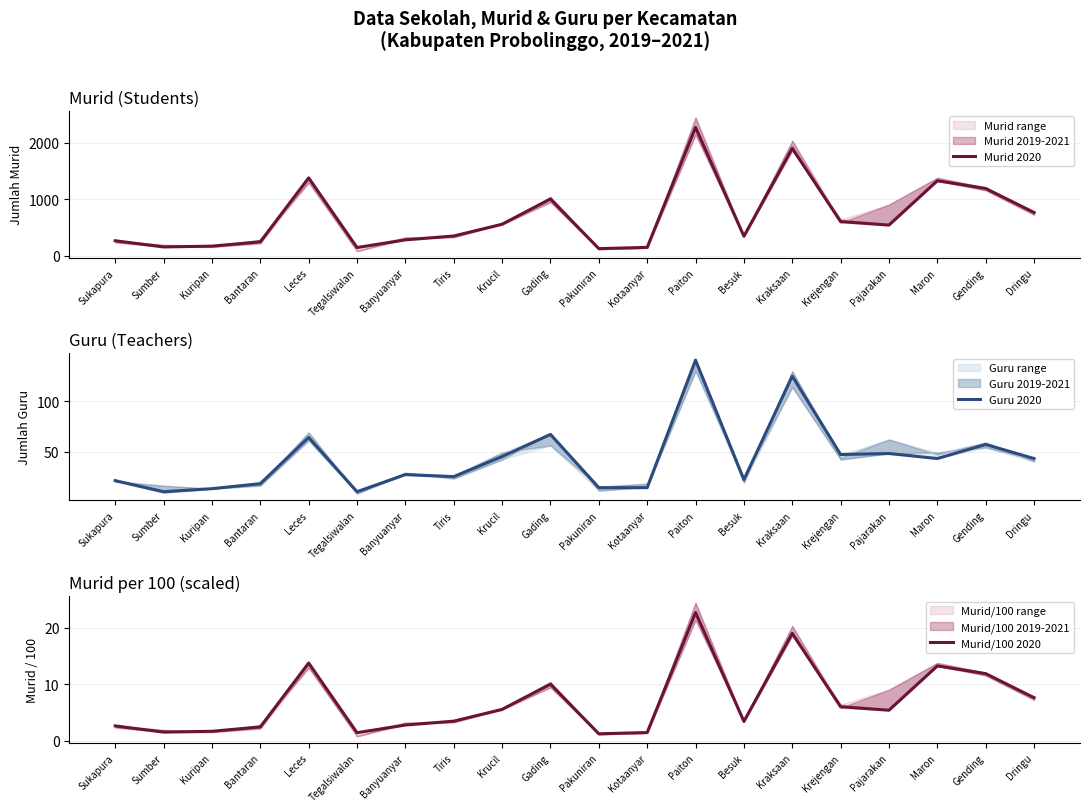

How many categories are shown in the chart?

20